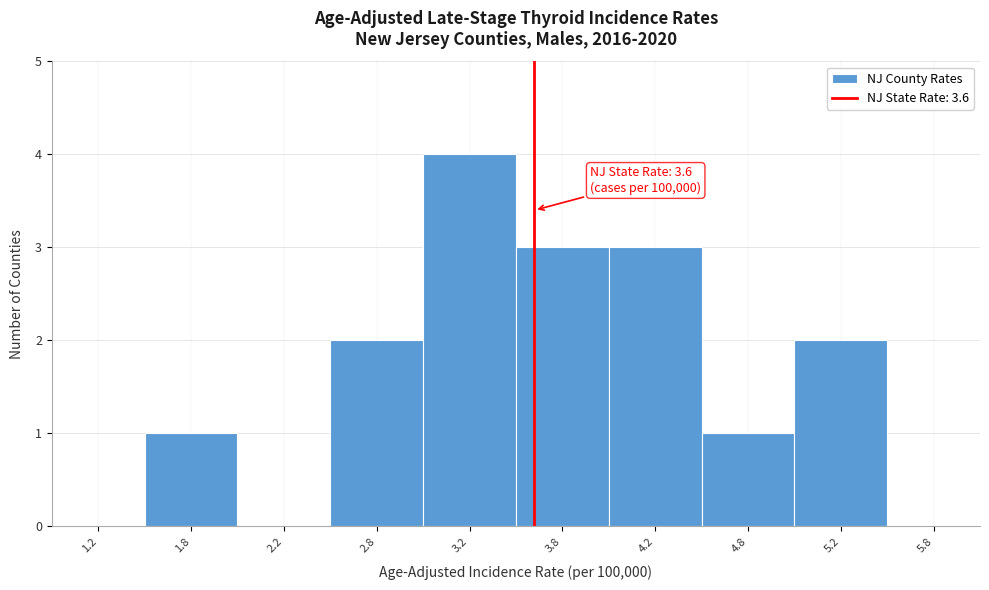

Which range on the x-axis has the tallest bar?

3.0 to 3.5